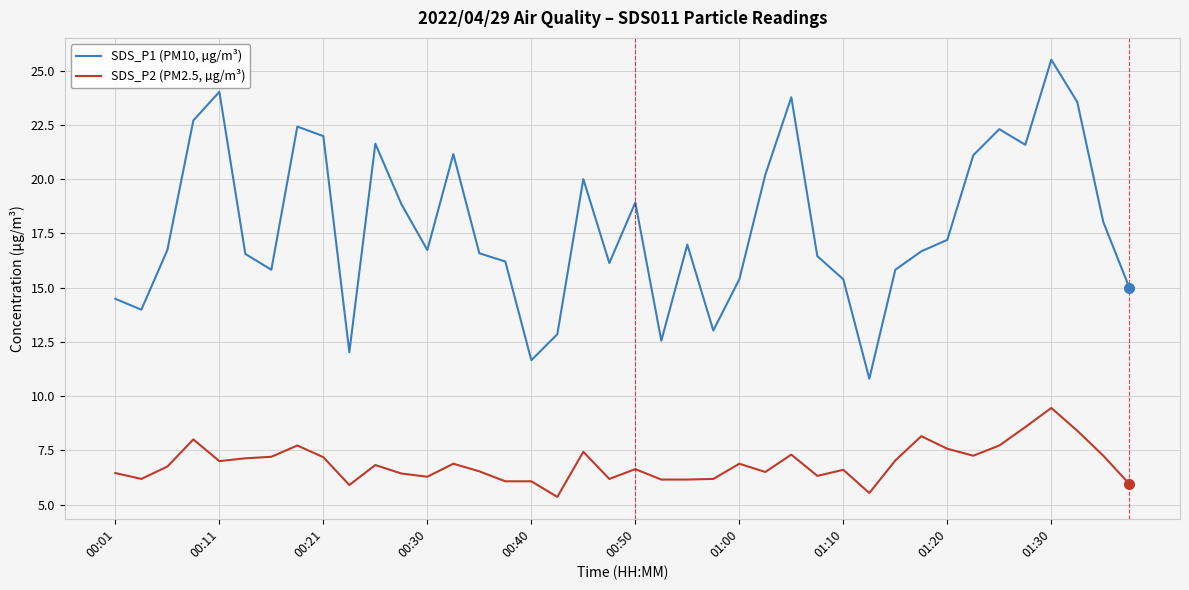

Rank the series by their maximum value, from lowest to highest.

SDS_P2 (PM2.5, µg/m³), SDS_P1 (PM10, µg/m³)